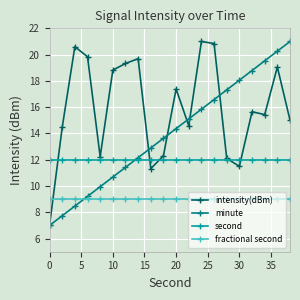

Which series has the largest total across all categories?

intensity(dBm)